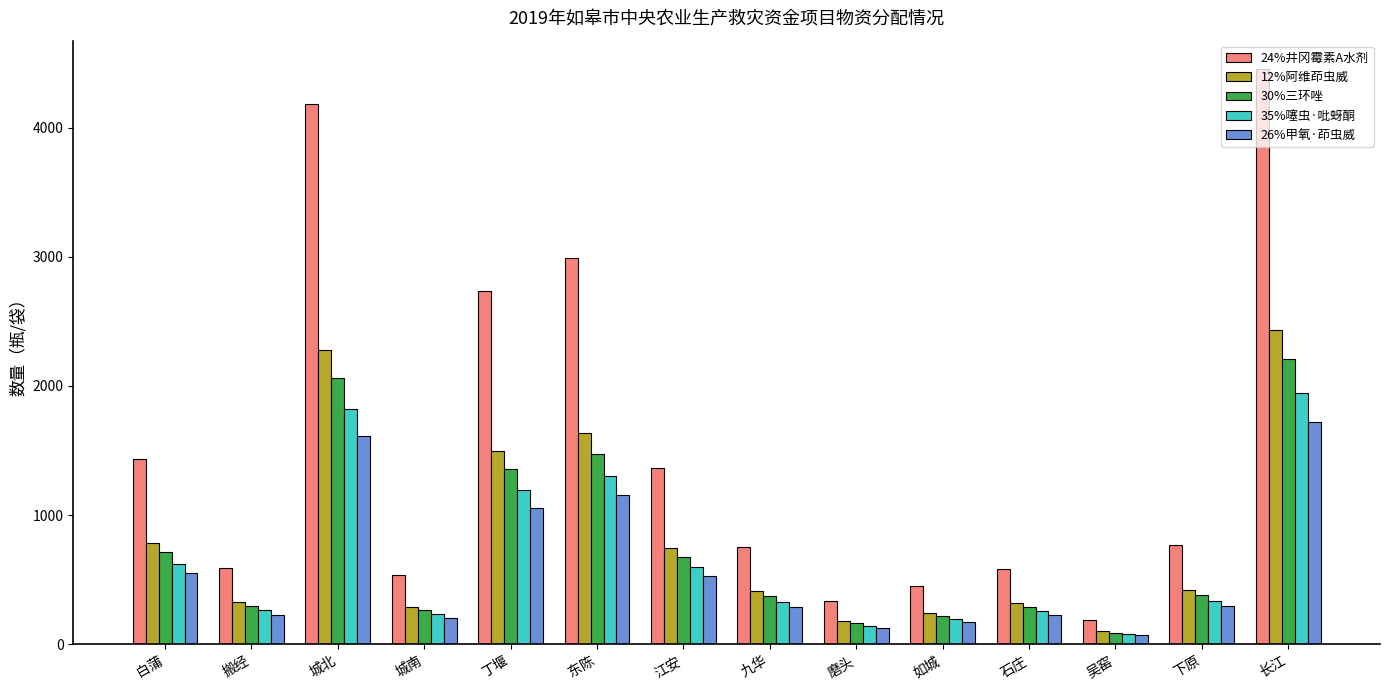

Rank the series by their maximum value, from highest to lowest.

24%井冈霉素A水剂, 12%阿维茚虫威, 30%三环唑, 35%噻虫·吡蚜酮, 26%甲氧·茚虫威